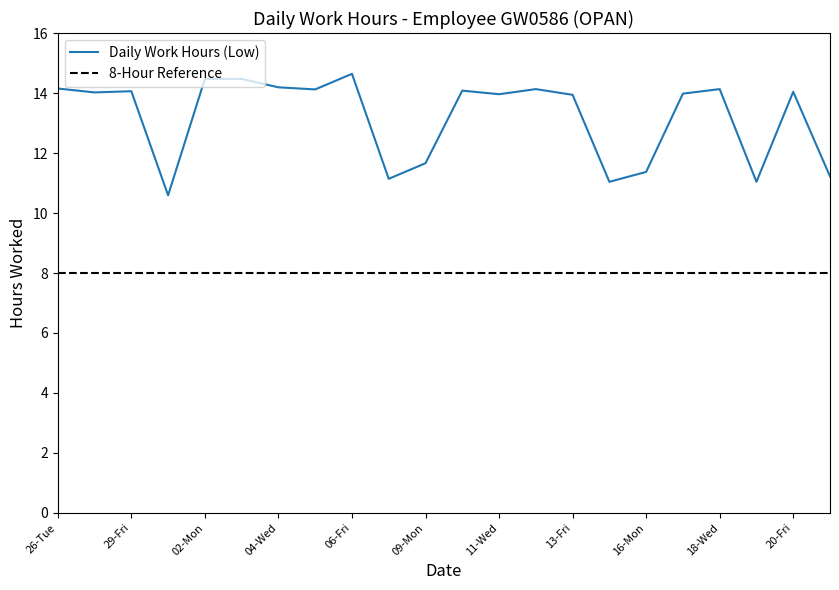

Where is the data nearest to the value 12?

09-Mon